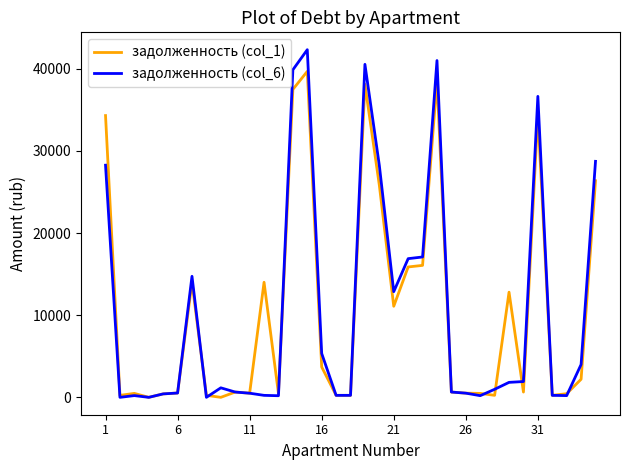

Rank the series by their maximum value, from lowest to highest.

задолженность (col_1), задолженность (col_6)